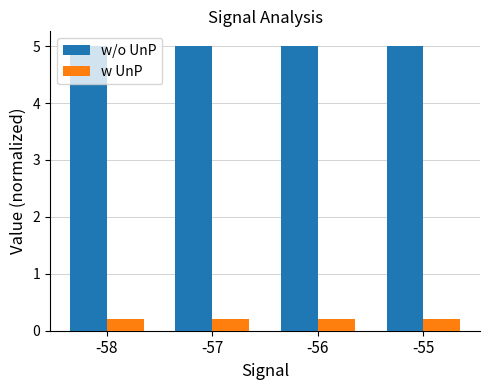

List the series in order of their peak value, highest first.

w/o UnP, w UnP